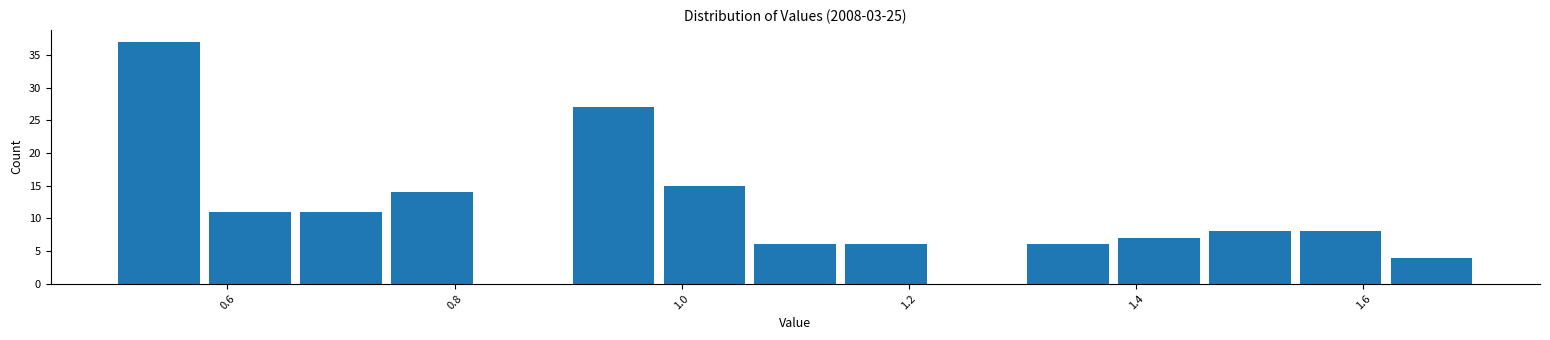

Reading left to right, list every bar in this chart as the range it spans on the x-axis followed by its height. The values are not printed on the chart, so give them approximately, as read against the axis.

0.50 to 0.58: 37
0.58 to 0.66: 11
0.66 to 0.74: 11
0.74 to 0.82: 14
0.82 to 0.90: 0
0.90 to 0.98: 27
0.98 to 1.06: 15
1.06 to 1.14: 6
1.14 to 1.22: 6
1.22 to 1.30: 0
1.30 to 1.38: 6
1.38 to 1.46: 7
1.46 to 1.54: 8
1.54 to 1.62: 8
1.62 to 1.70: 4